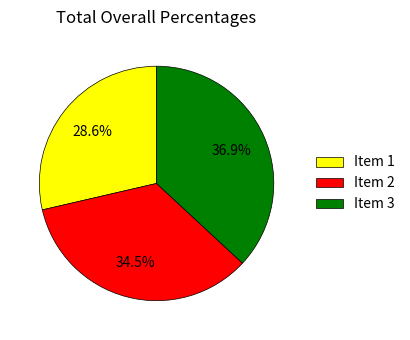

Is there any slice that represents more than half of the pie?

No